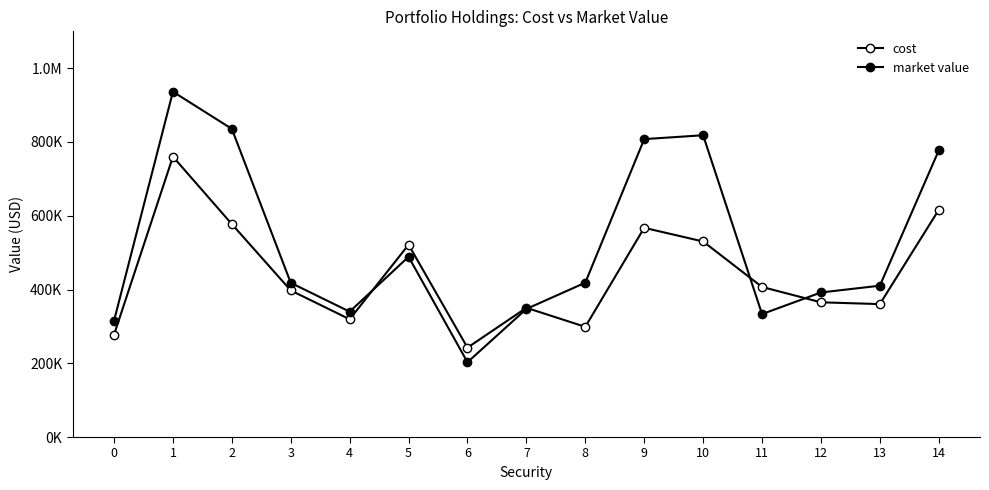

Is the value of market value at 5 greater than the value of cost at 13?

Yes